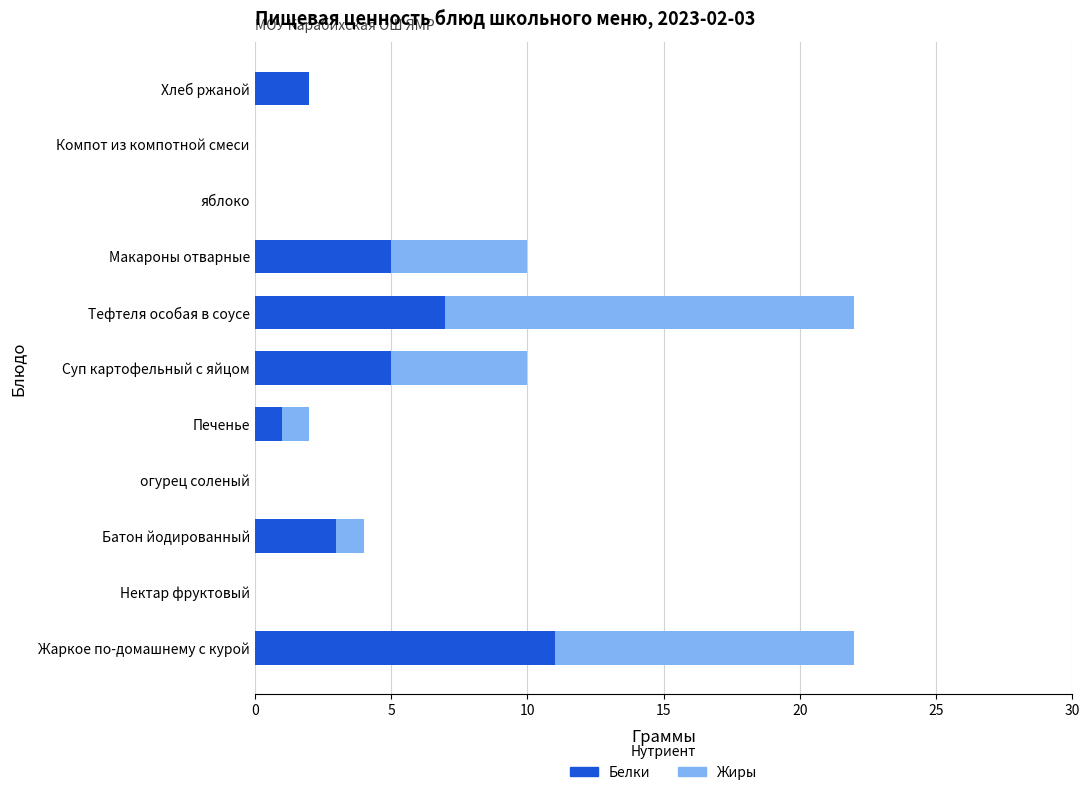

At which label does Белки reach its peak?

Жаркое по-домашнему с курой